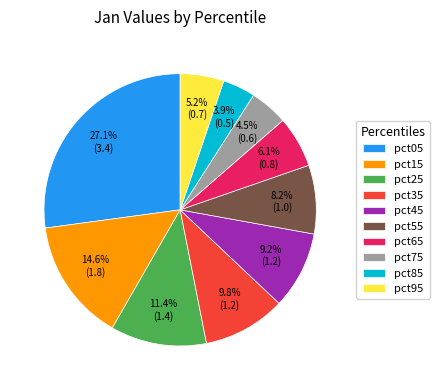

The pct85 slice represents 13% of the pie. True or false?

False